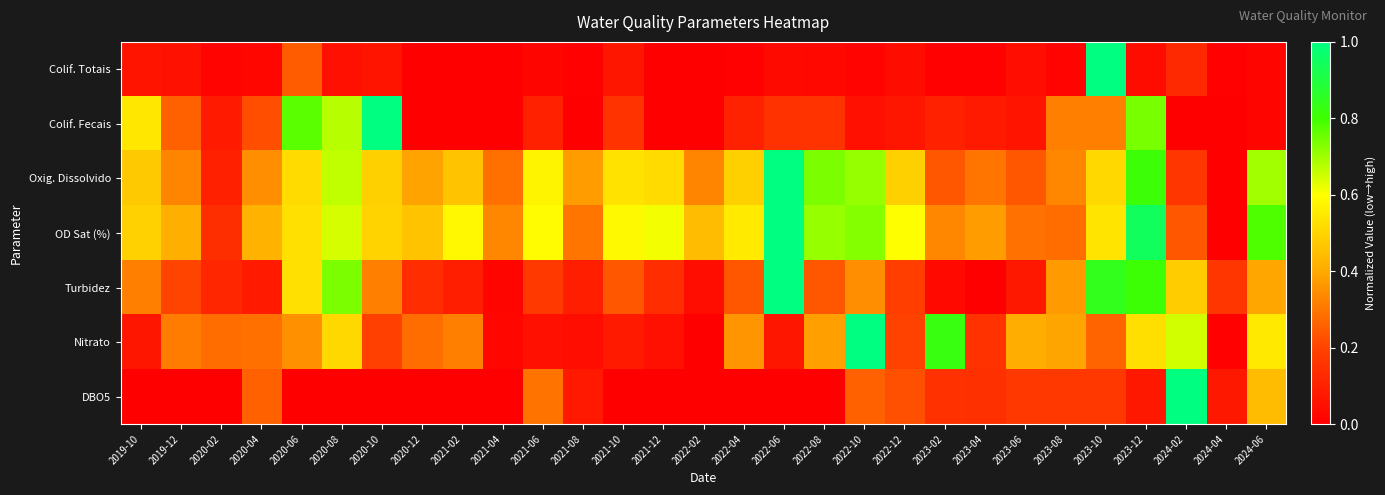

How many categories are shown in the chart?

29